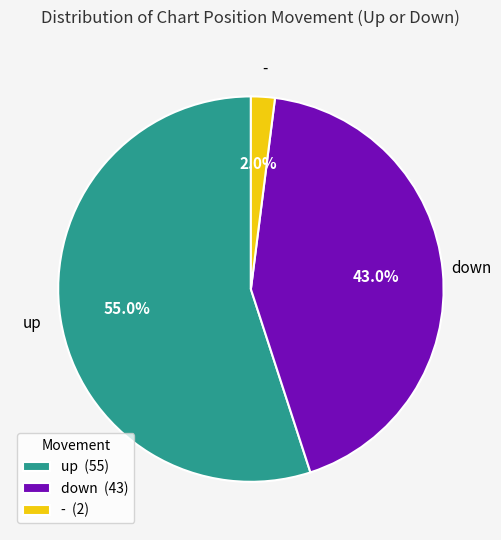

Rank the categories by value from highest to lowest.

up, down, -